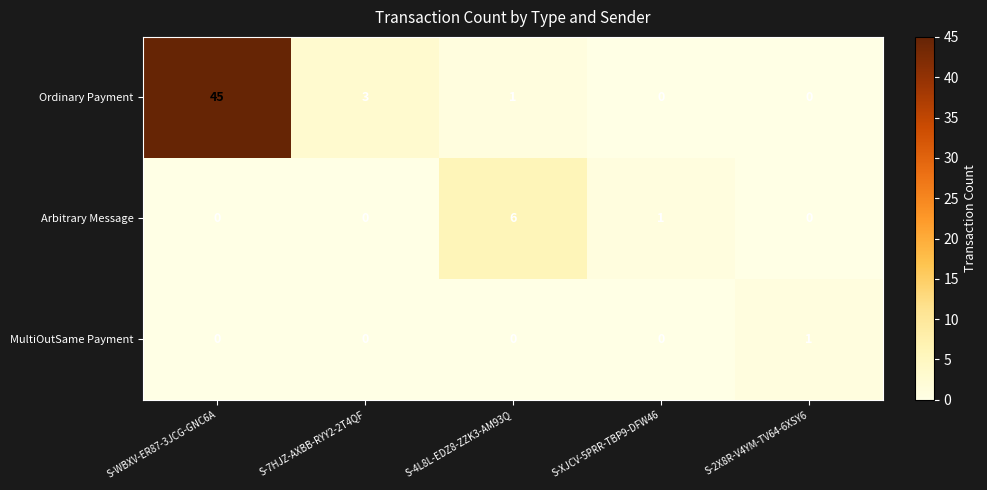

Rank the series by their maximum value, from highest to lowest.

Ordinary Payment, Arbitrary Message, MultiOutSame Payment